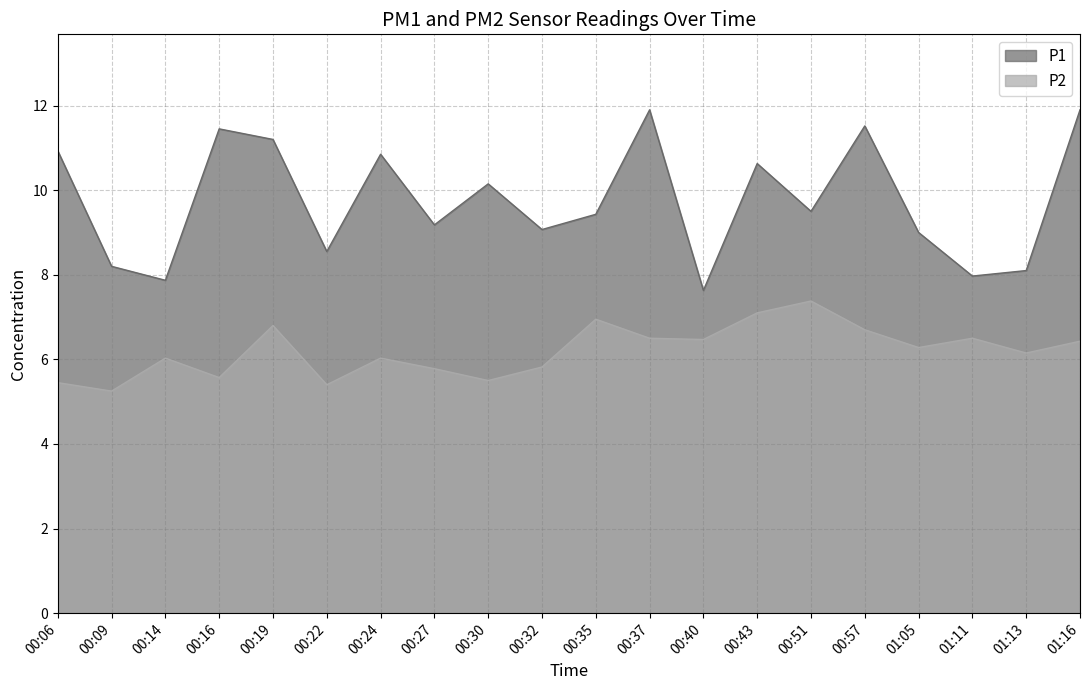

Which label corresponds to the smallest value in the chart?

00:09